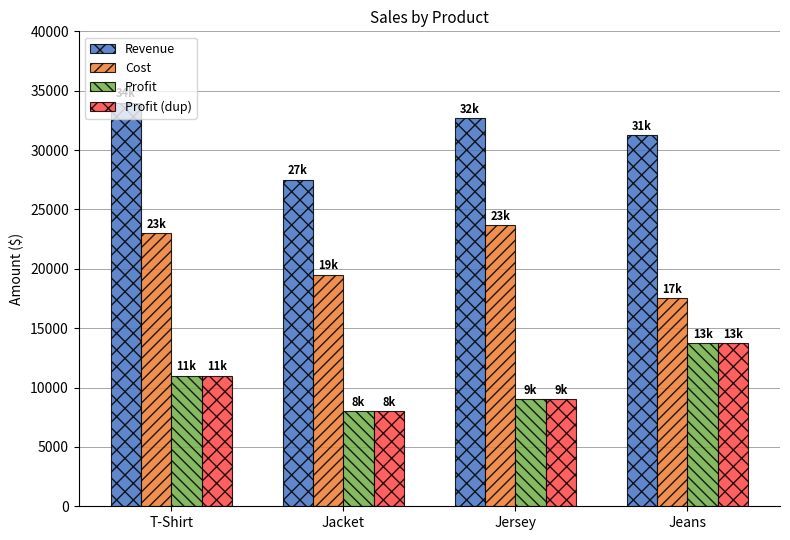

Reading left to right, transcribe all the data shown in this chart.

Revenue: 34000	27500	32666	31250
Cost: 23000	19500	23666	17500
Profit: 11000	8000	9000	13750
Profit (dup): 11000	8000	9000	13750